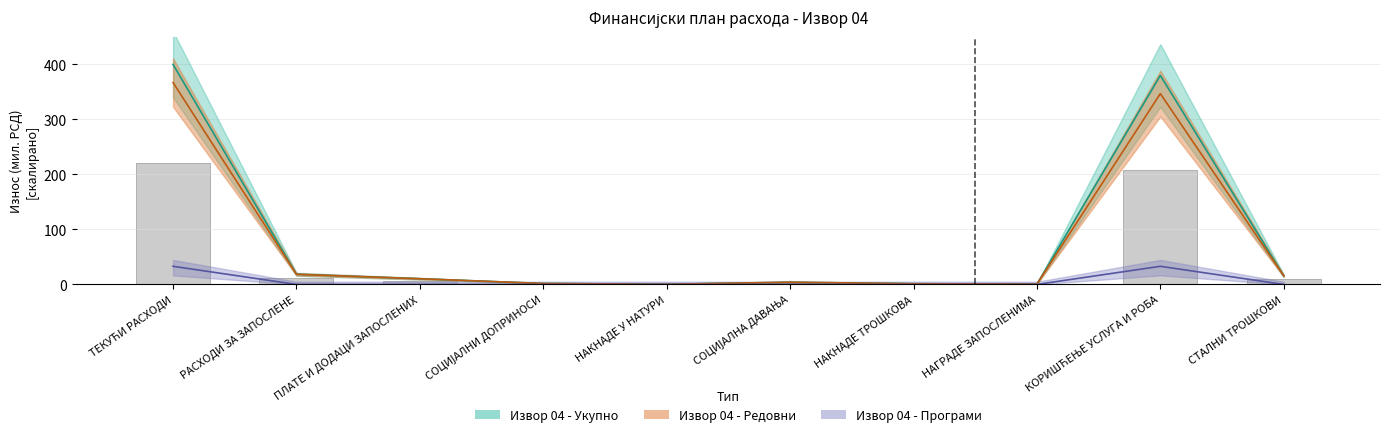

How many distinct data groups are displayed?

3